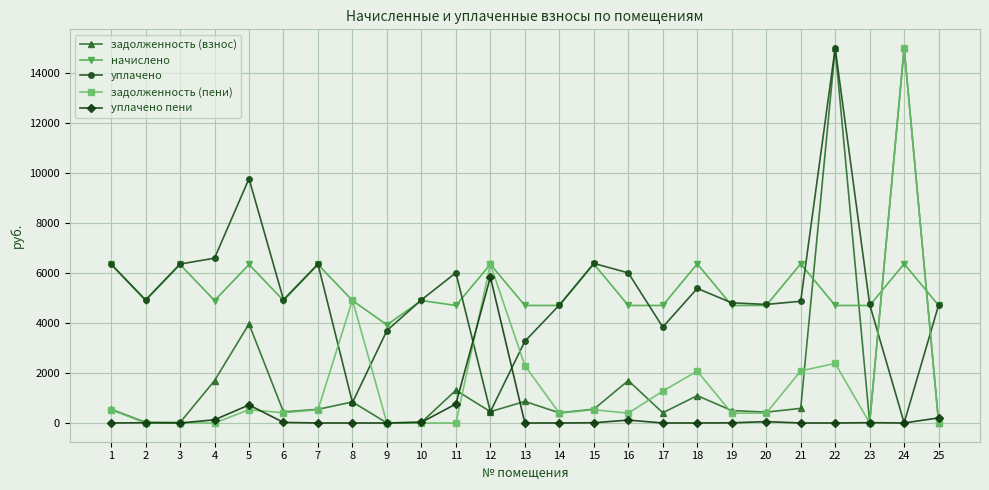

Where is уплачено пени nearest to the value 2921?

11